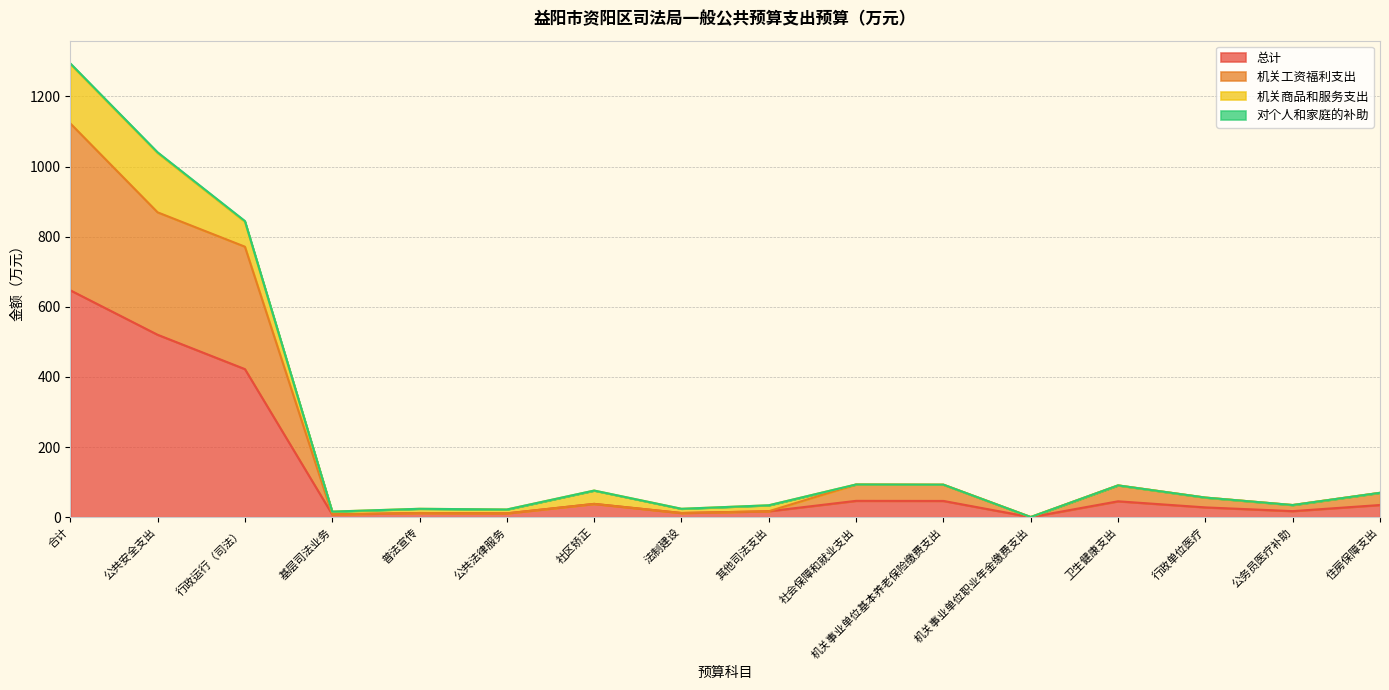

Where does the 机关工资福利支出 series first go above 56?

合计